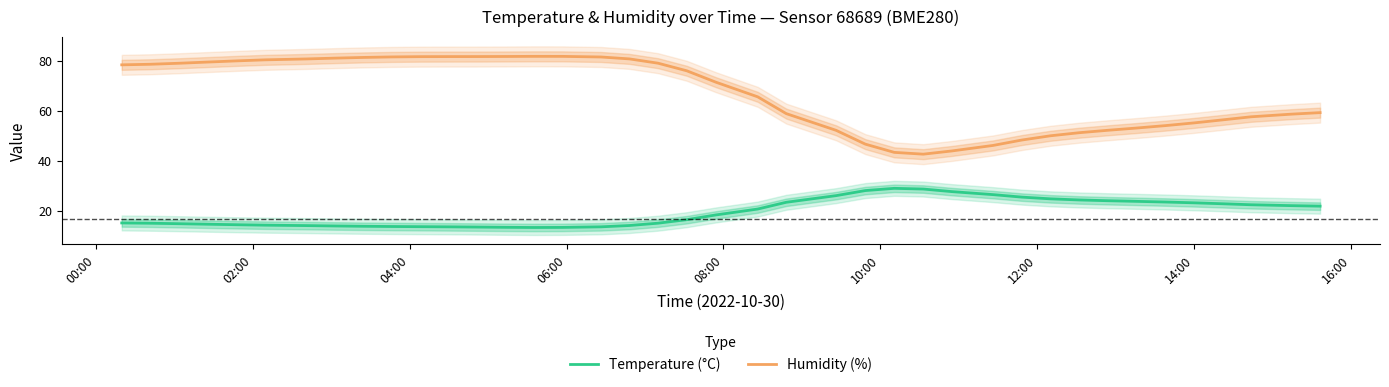

True or false: Temperature (°C) has more than 0 interior local peaks.

True